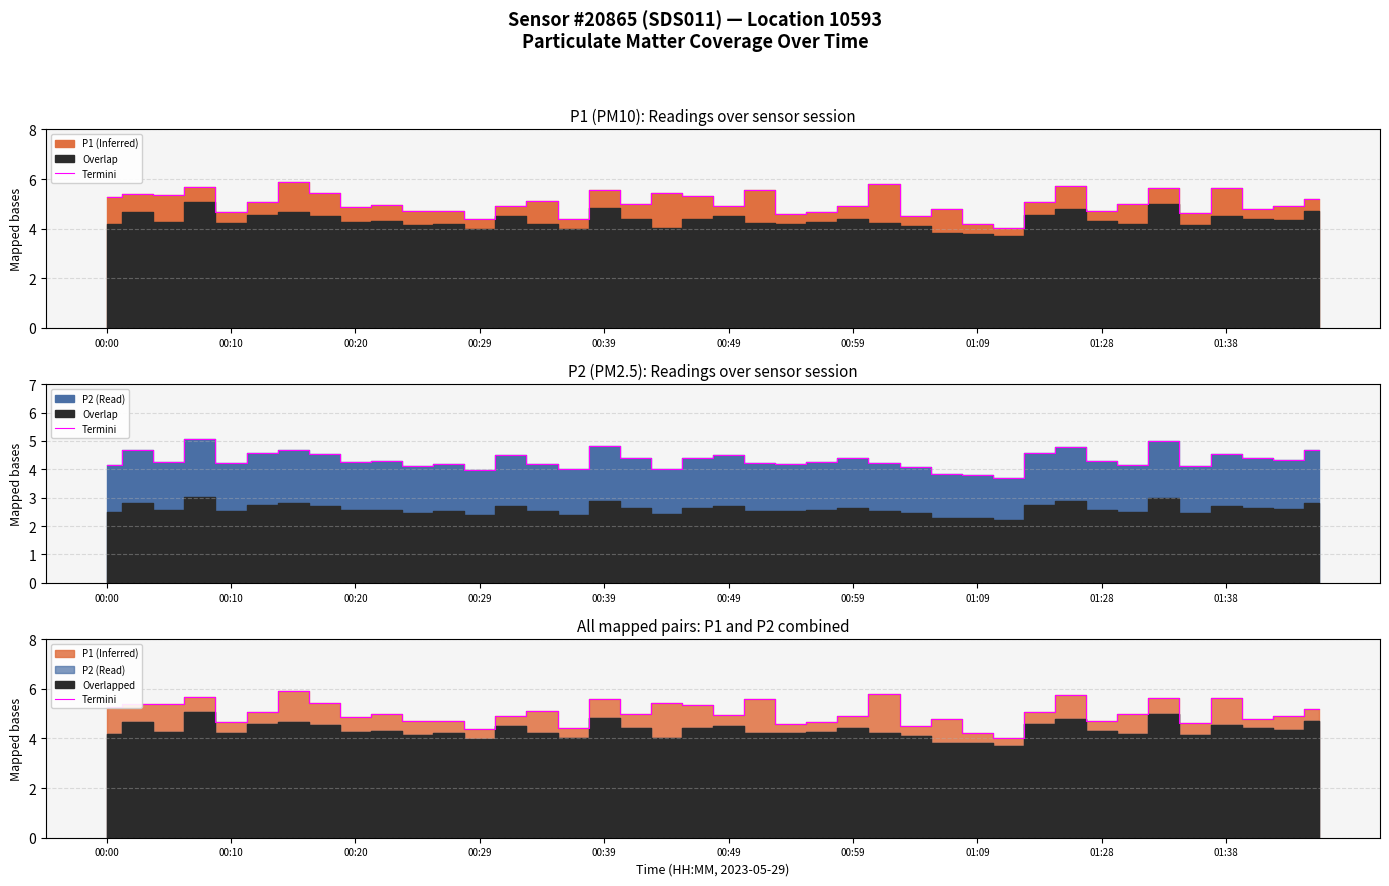

Reading left to right, what are all the values shown in this chart?

5.3	5.4	5.4	5.7	4.7	5.1	5.9	5.4	4.9	5.0	4.7	4.7	4.4	4.9	5.1	4.4	5.6	5.0	5.4	5.3	4.9	5.6	4.6	4.7	4.9	5.8	4.5	4.8	4.2	4.0	5.1	5.7	4.7	5.0	5.6	4.6	5.6	4.8	4.9	5.2